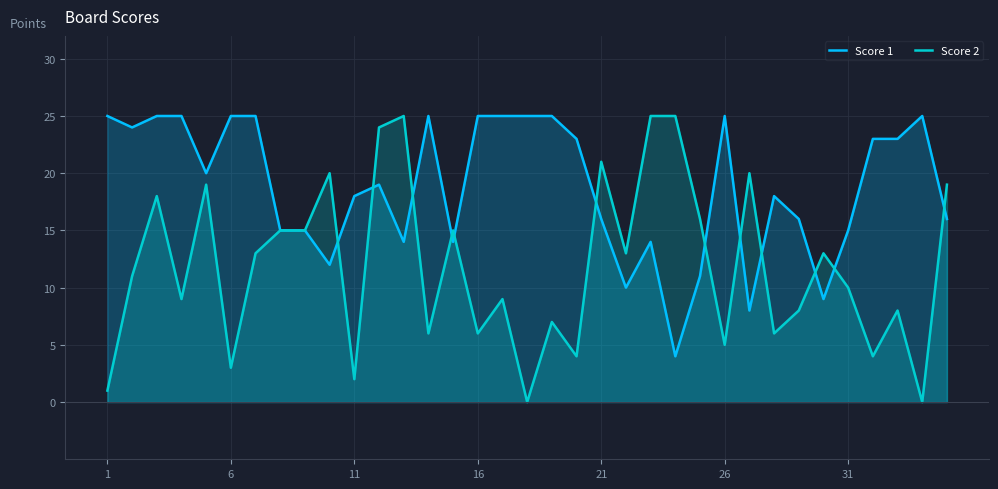

The value of Score 1 at 11 is 18. True or false?

True